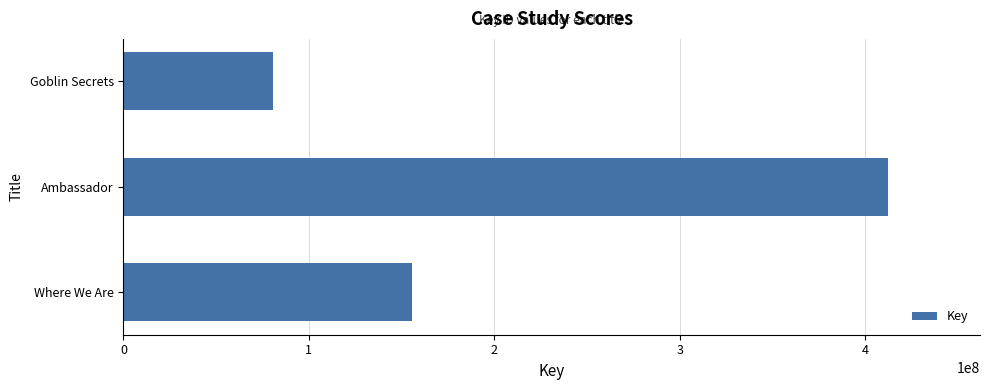

Count the values in the range 80419157 to 412368435.

3